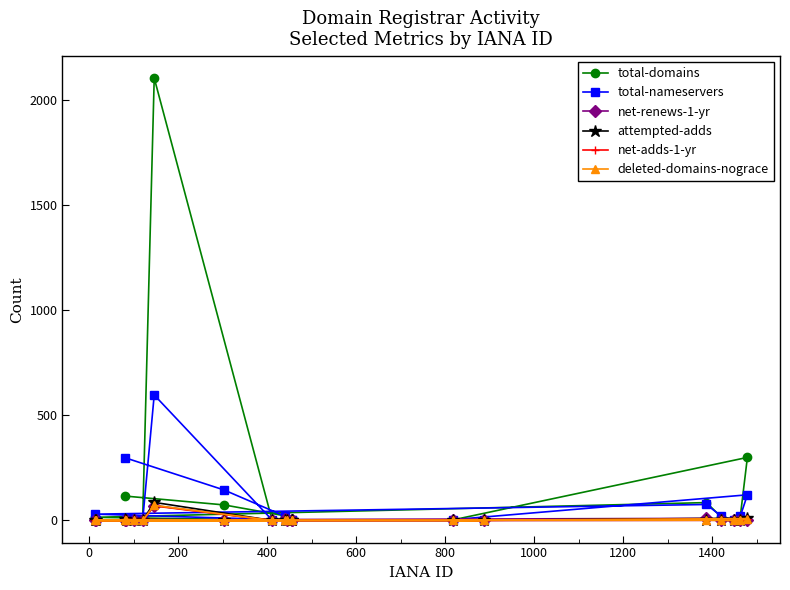

In total-domains, how many points are lower than both neighbors (excluding endpoints)?

4